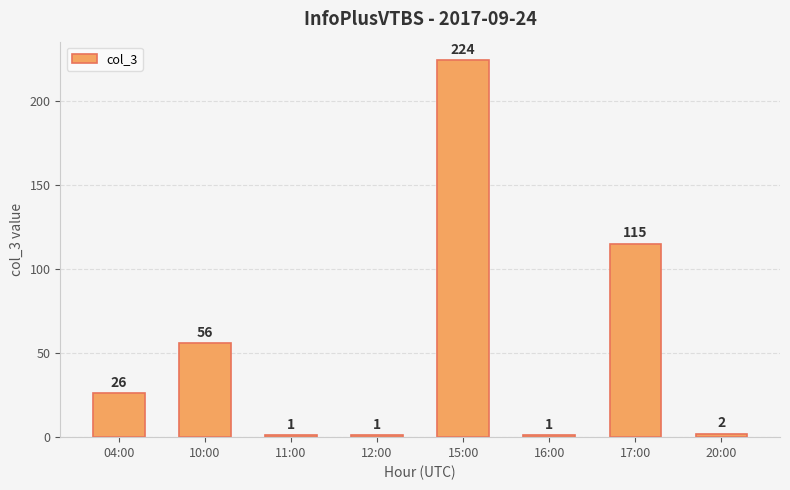

Approximately how many times larger is the value at 10:00 compared to 11:00?

56.0